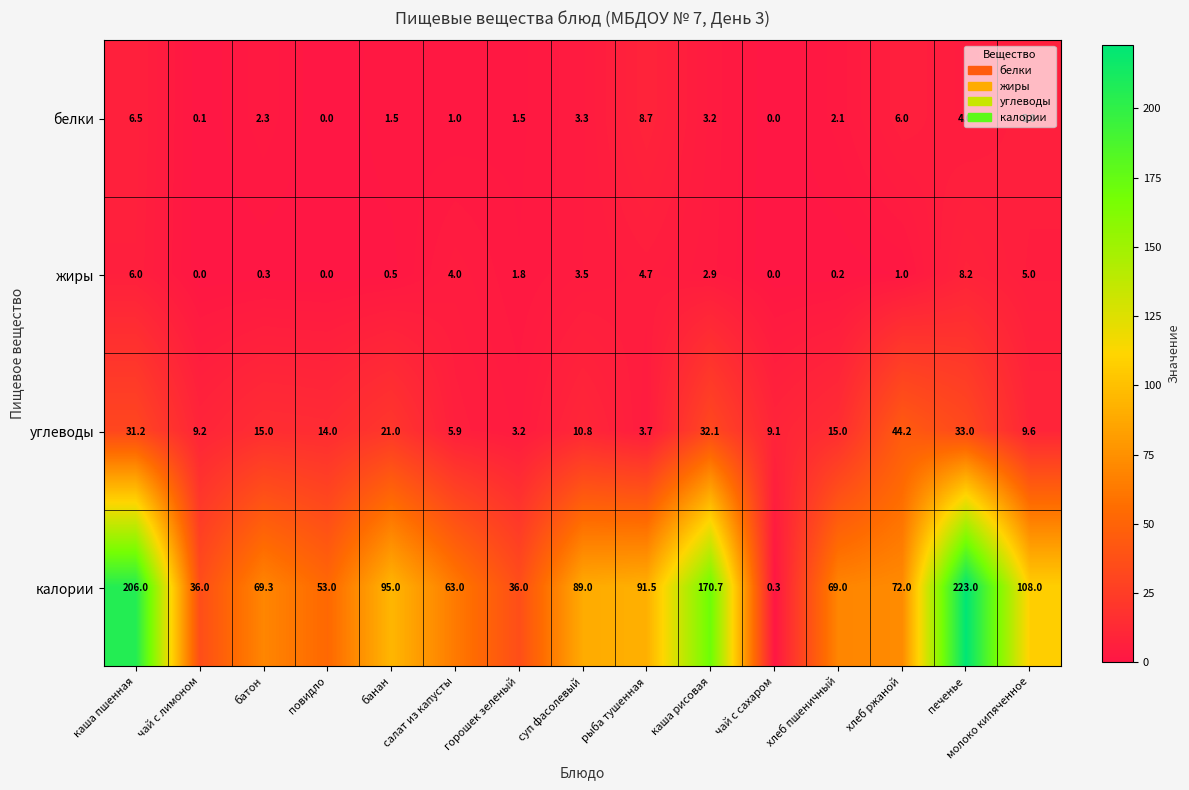

Is the value of белки at каша пшенная greater than the value of углеводы at молоко кипяченное?

No